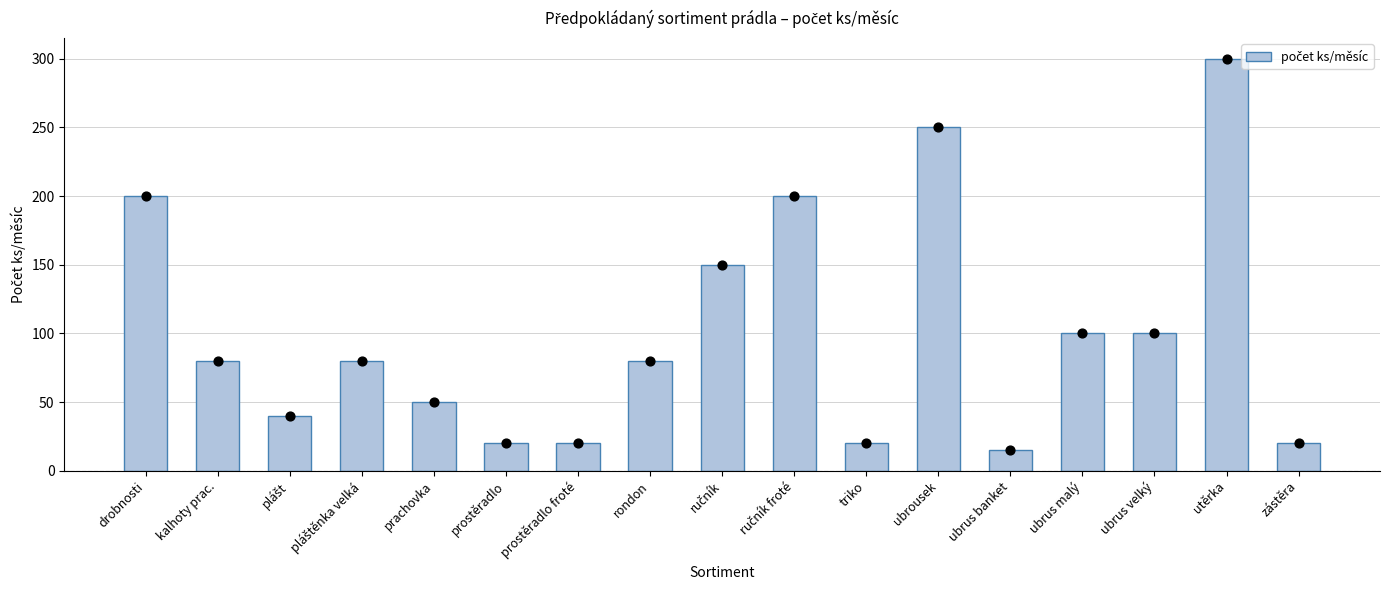

What is the change in value from prostěradlo to utěrka?

+280